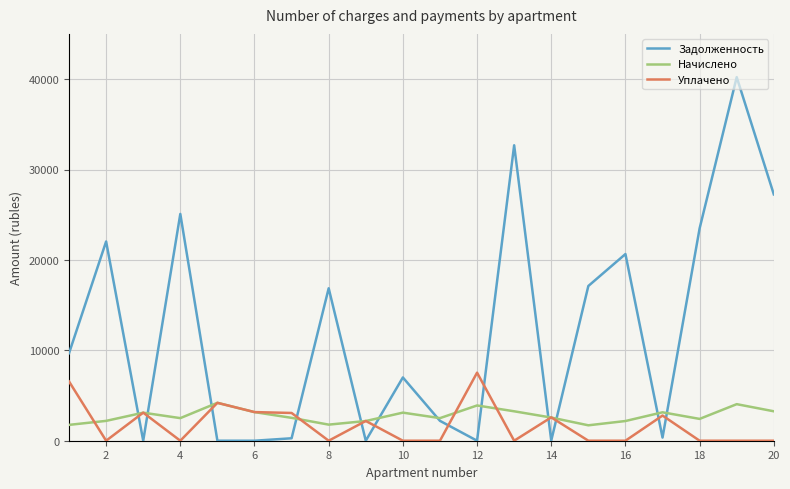

Which series has the largest range (max minus min)?

Задолженность